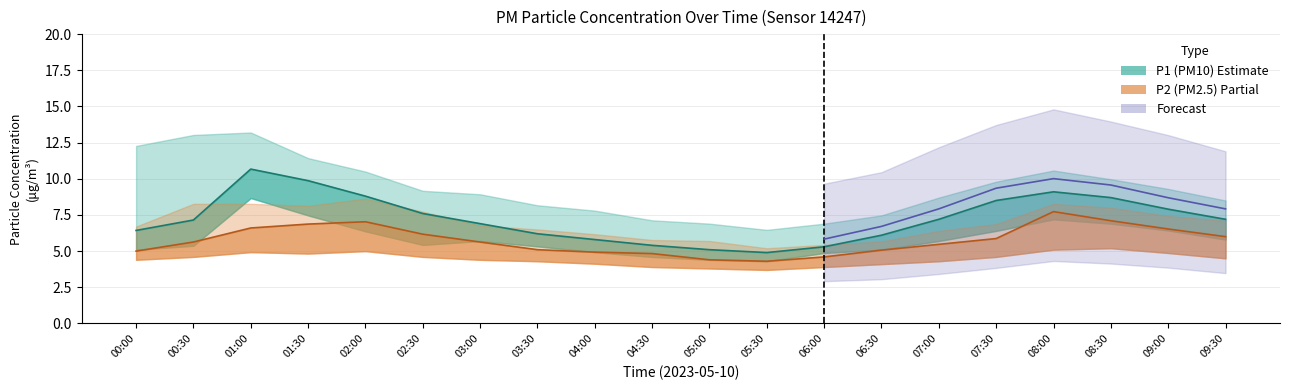

Between 03:30 and 07:30, which series saw the biggest shift?

P1